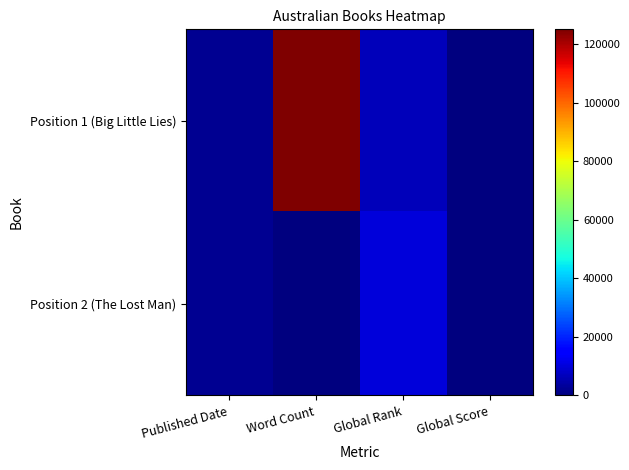

How many distinct data groups are displayed?

2